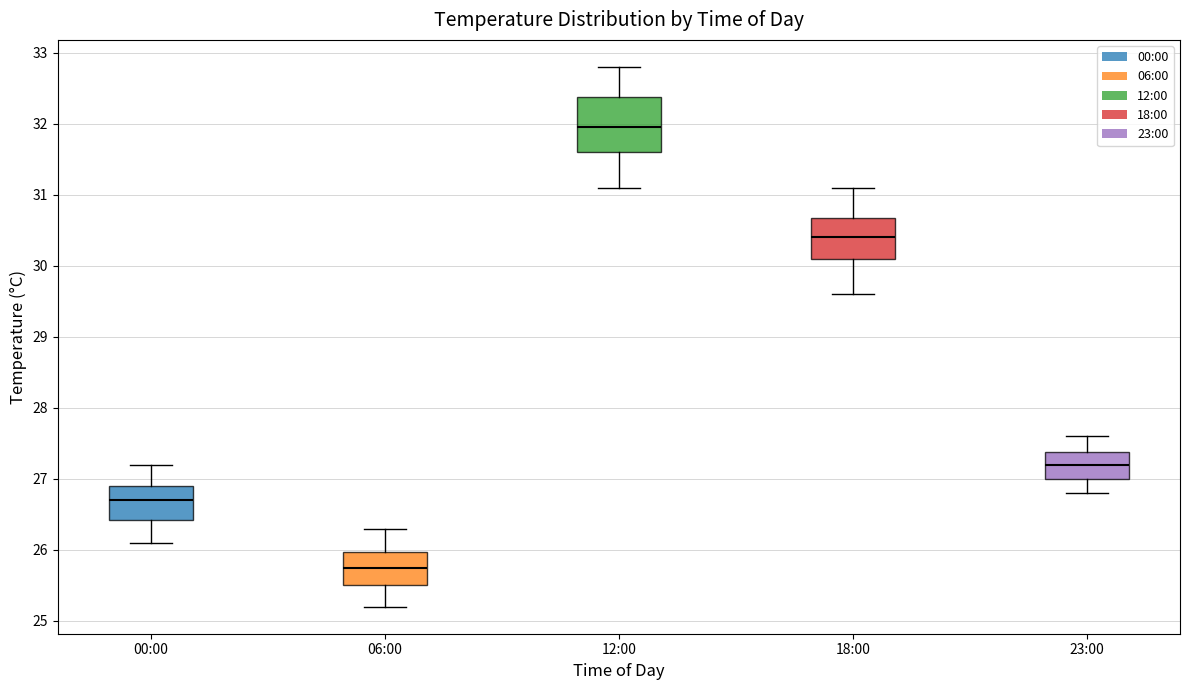

Where is the upper edge of the box for 00:00 on the y-axis? The values are not printed on the chart, so give them approximately, as read against the axis.

26.9